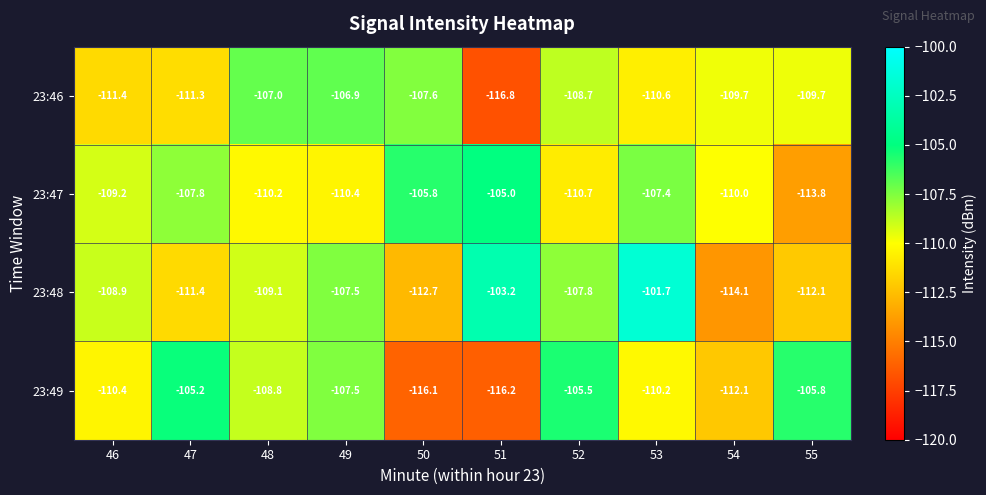

Is the value of 23:48 at 54 greater than the value of 23:47 at 48?

No